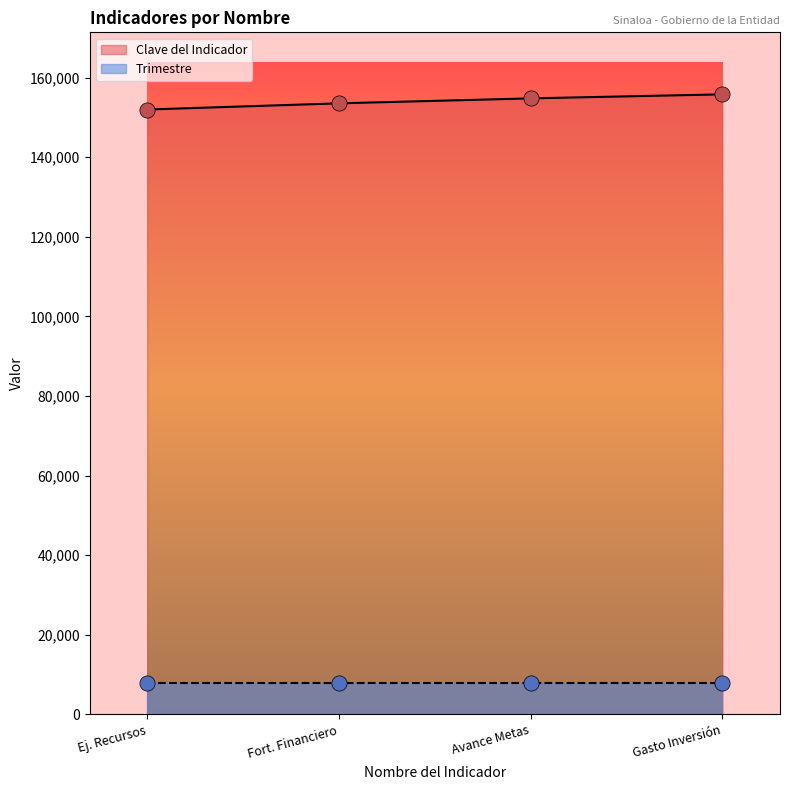

The value of Clave del Indicador at Avance Metas is 154787. True or false?

True